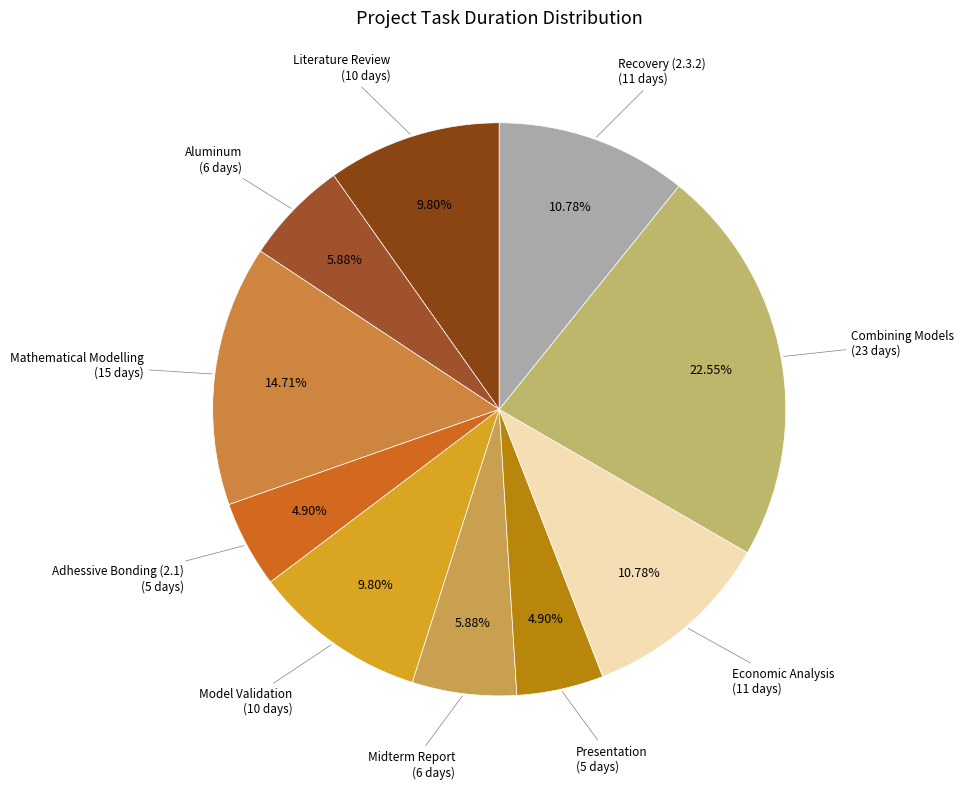

Count the number of slices in the pie.

10